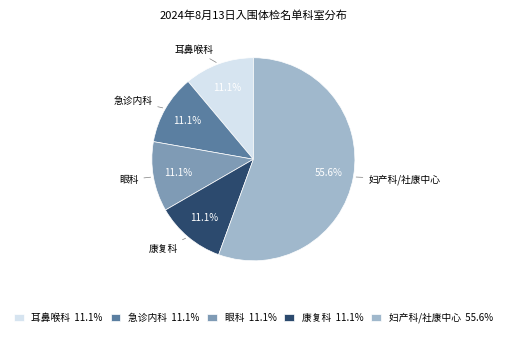

To the nearest percent, what is the average slice percentage?

20%